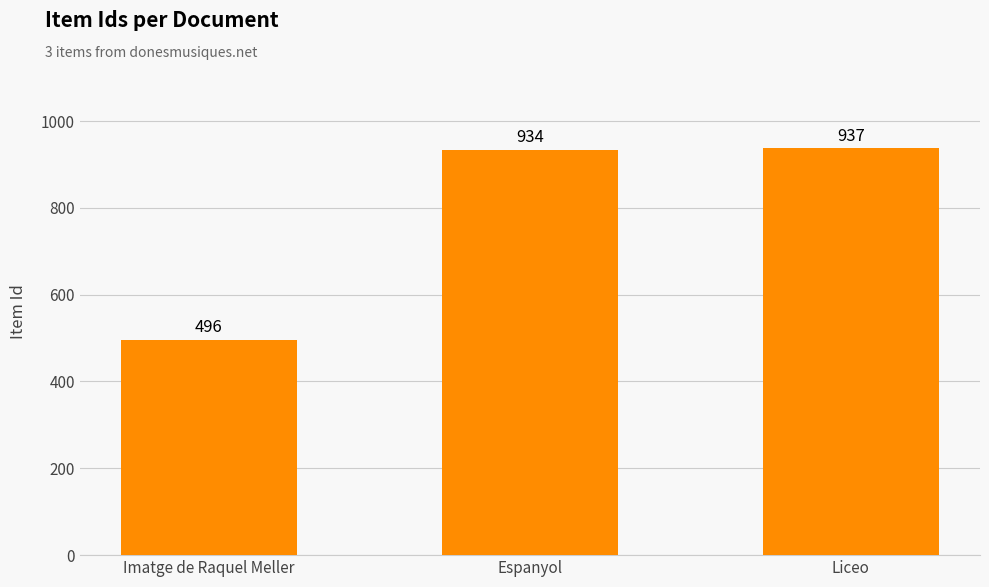

Where is the data nearest to the value 716?

Espanyol